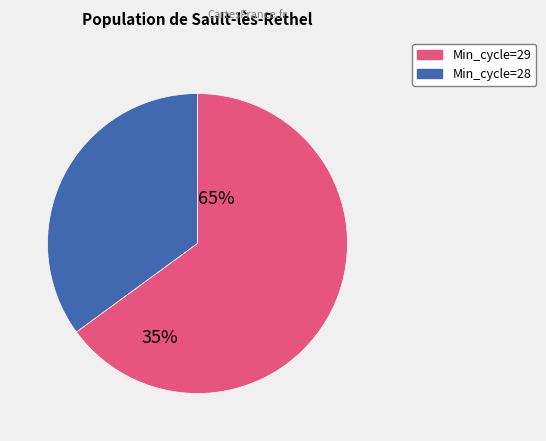

Is there a majority slice in this chart?

Yes